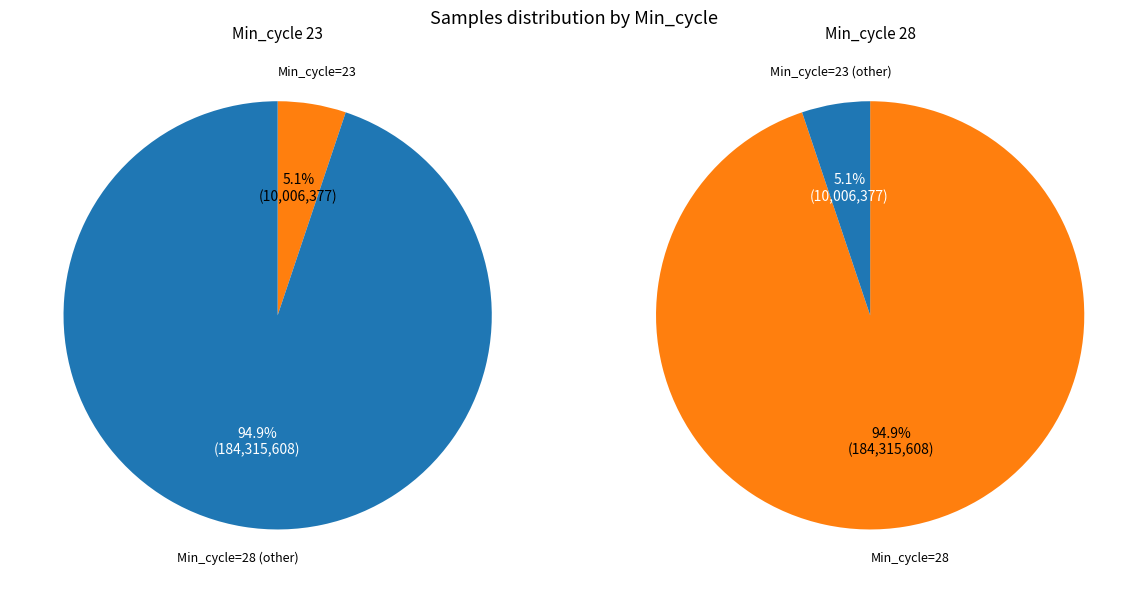

Is Min_cycle=28 the majority of the pie?

Yes